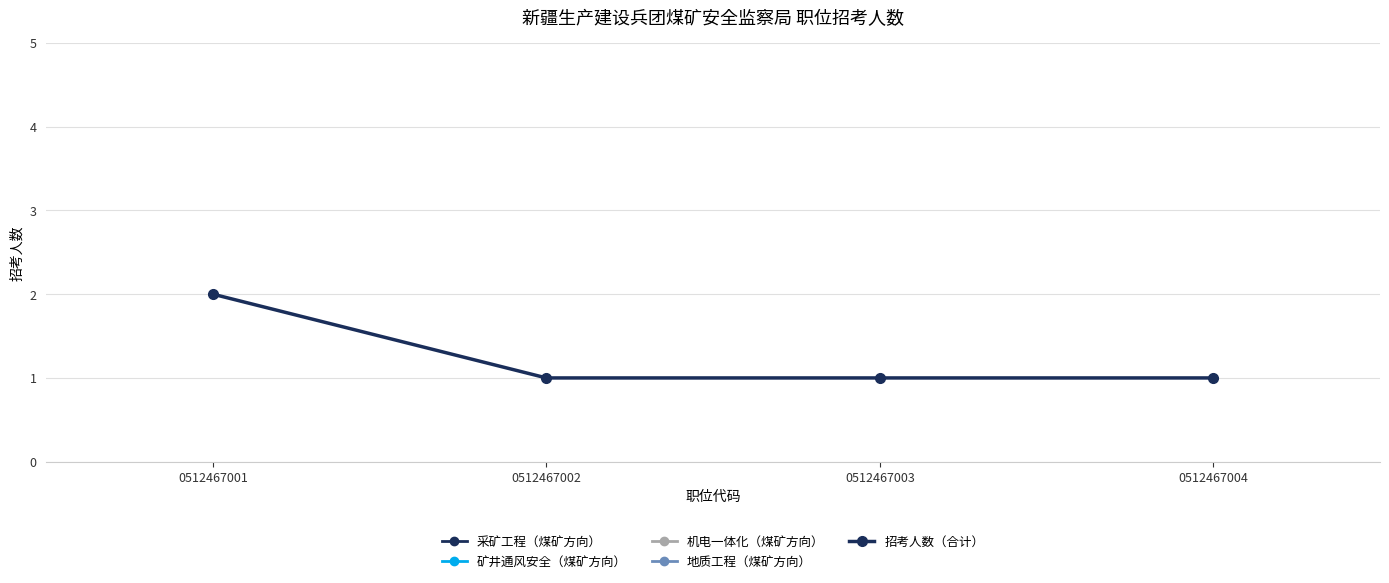

Is this an area chart (filled region under the line)?

No